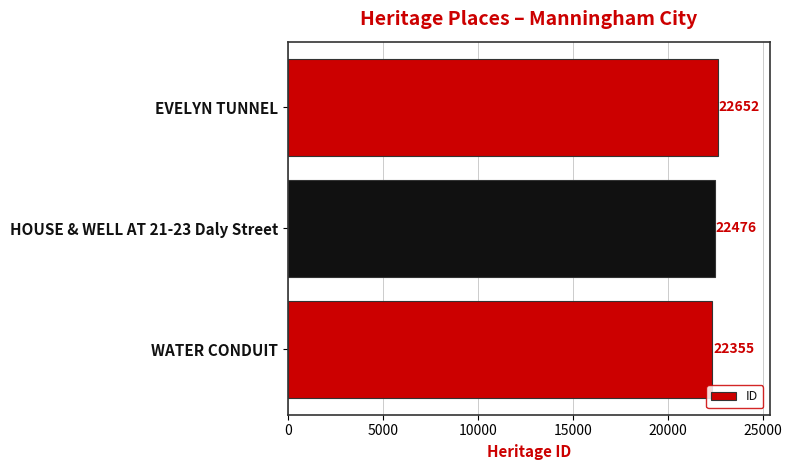

Reading top to bottom, transcribe all the data shown in this chart.

EVELYN TUNNEL=22652	HOUSE & WELL AT 21-23 Daly Street=22476	WATER CONDUIT=22355